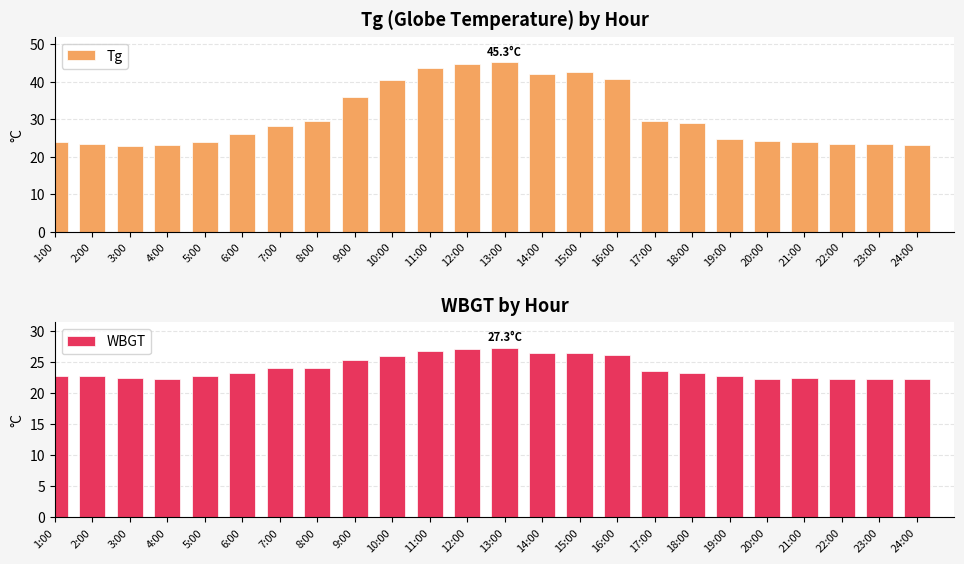

Are the bars horizontal?

No